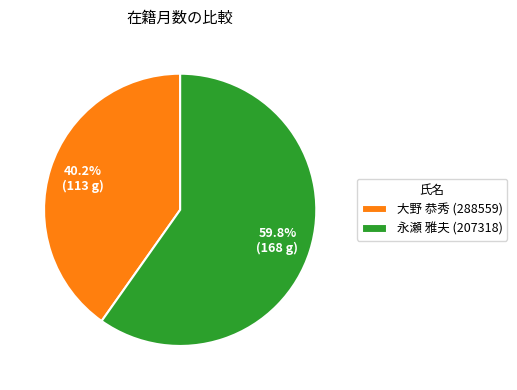

How many slices are in this pie chart?

2